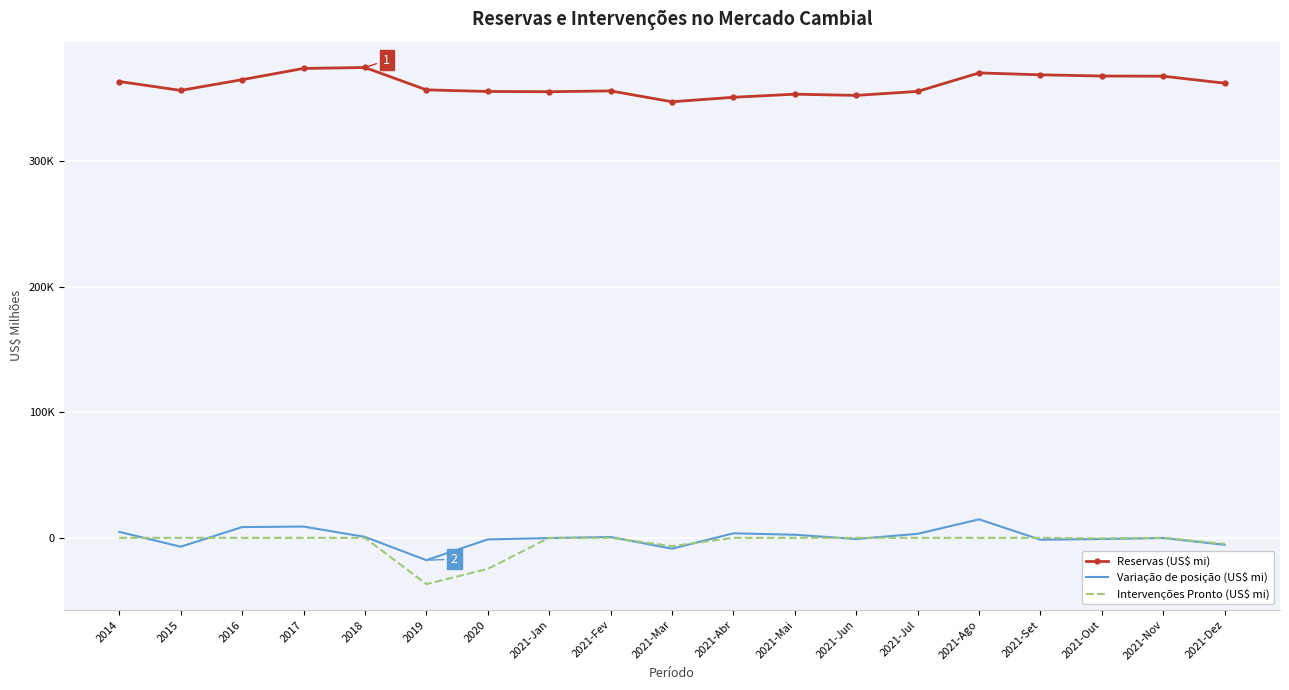

Is this an area chart (filled region under the line)?

No